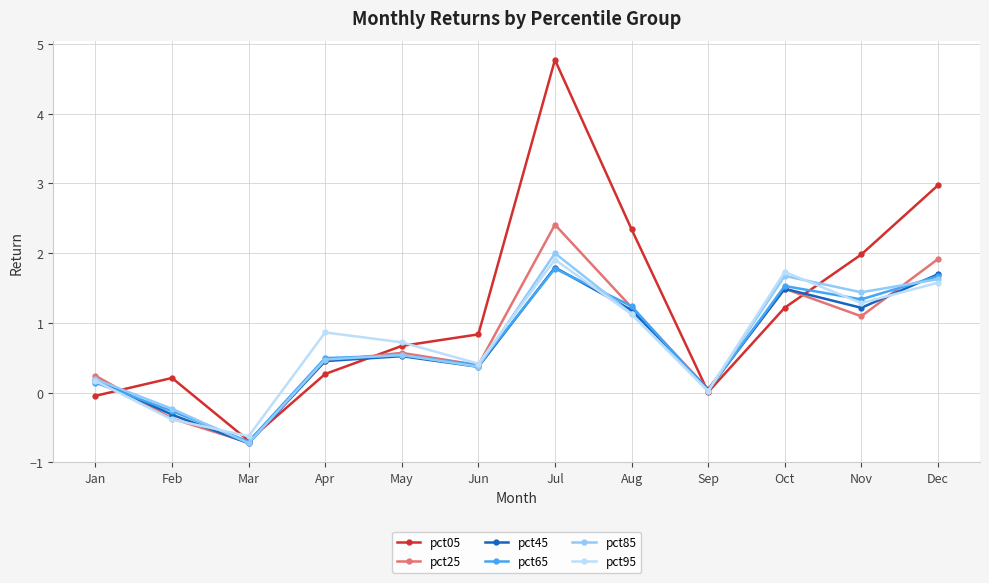

What are all the series names shown in the legend?

pct05, pct25, pct45, pct65, pct85, pct95